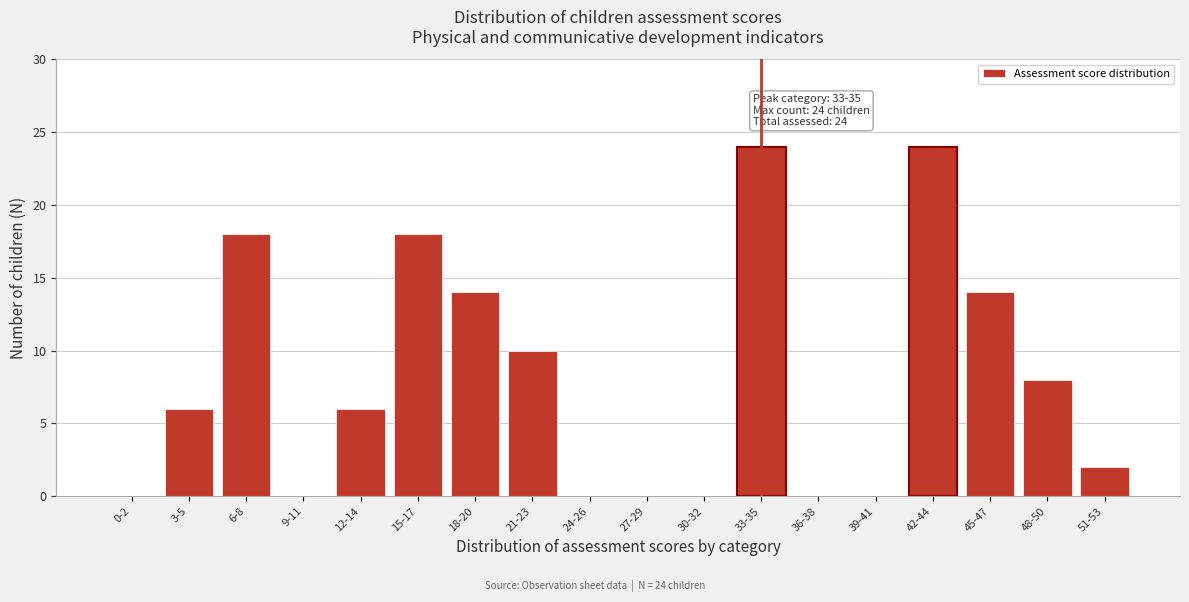

Reading left to right, list all the values displayed in this chart.

0-2=0	3-5=6	6-8=18	9-11=0	12-14=6	15-17=18	18-20=14	21-23=10	24-26=0	27-29=0	30-32=0	33-35=24	36-38=0	39-41=0	42-44=24	45-47=14	48-50=8	51-53=2